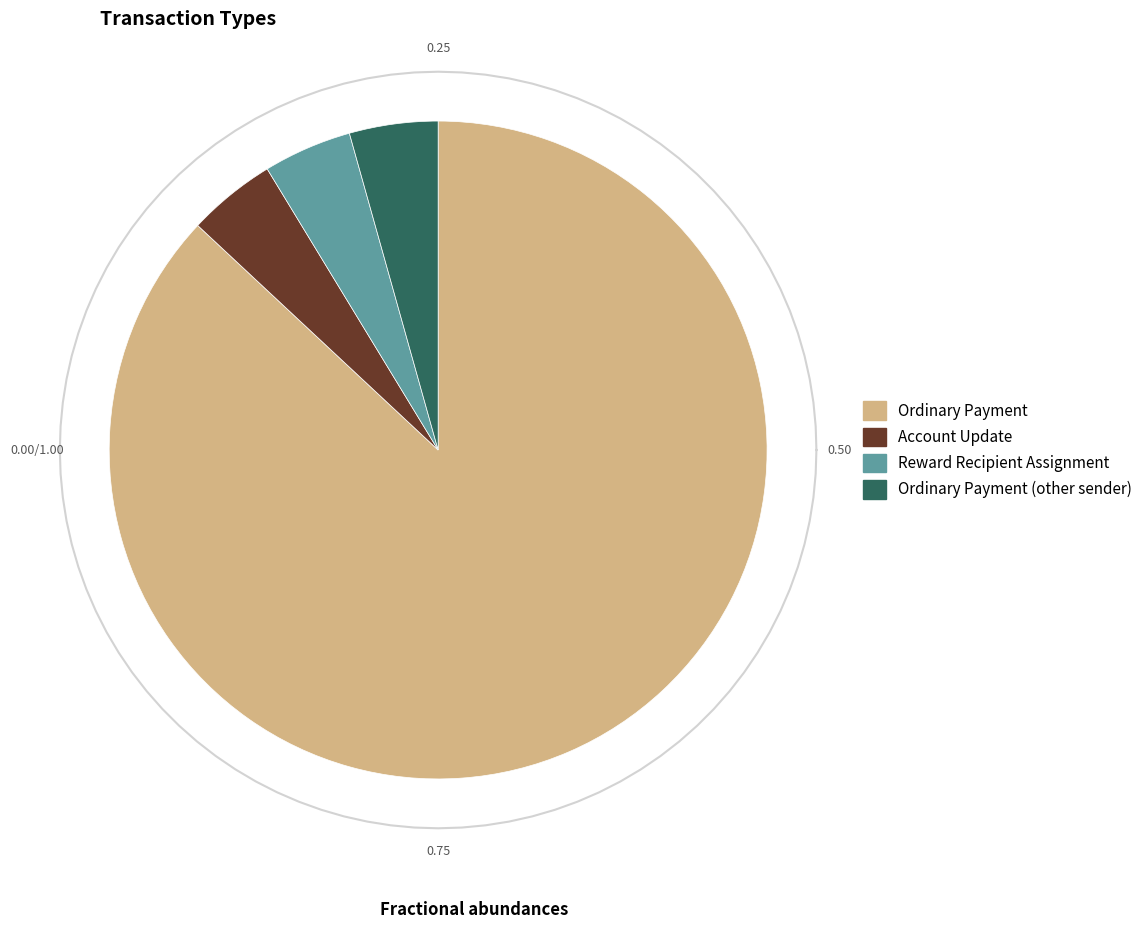

What is the change in value from Ordinary Payment to Reward Recipient Assignment?

-19